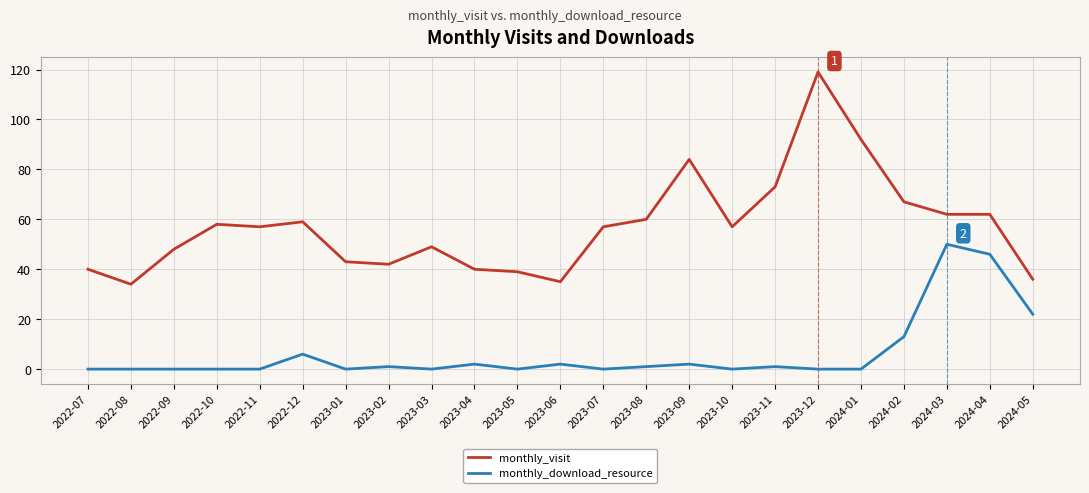

Where is monthly_visit nearest to the value 76?

2023-11